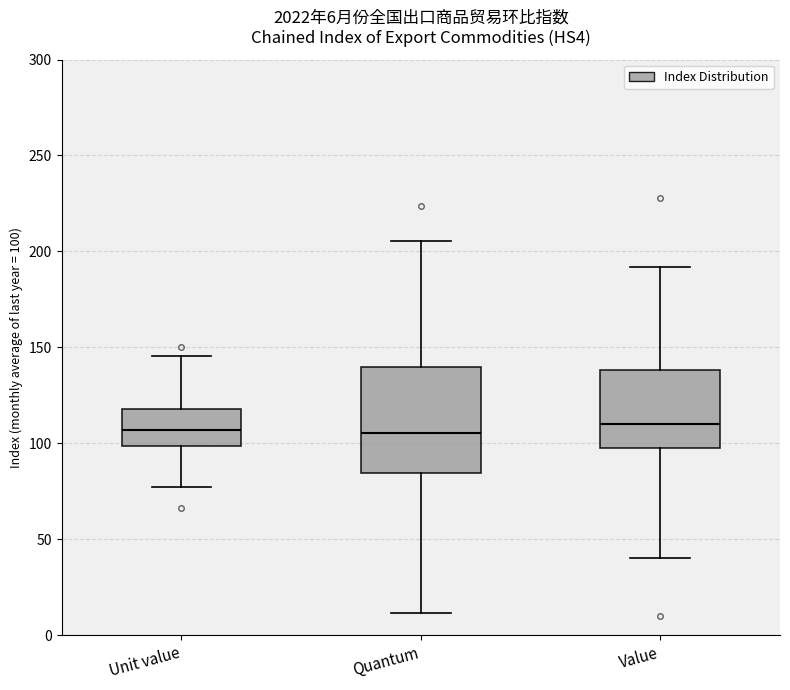

Which box is the tallest, from its lower edge to its upper edge?

Quantum